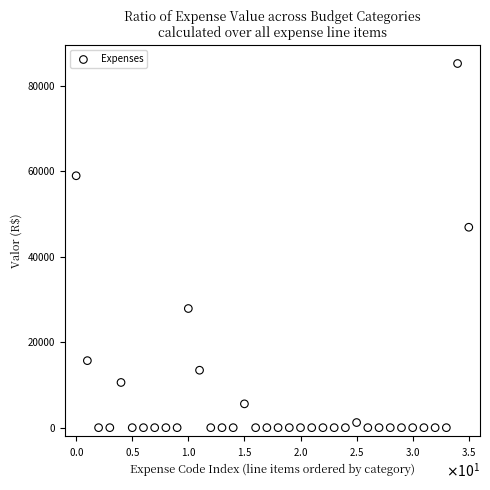

What Y value in the scatter plot is closest to 42628?

46923.4